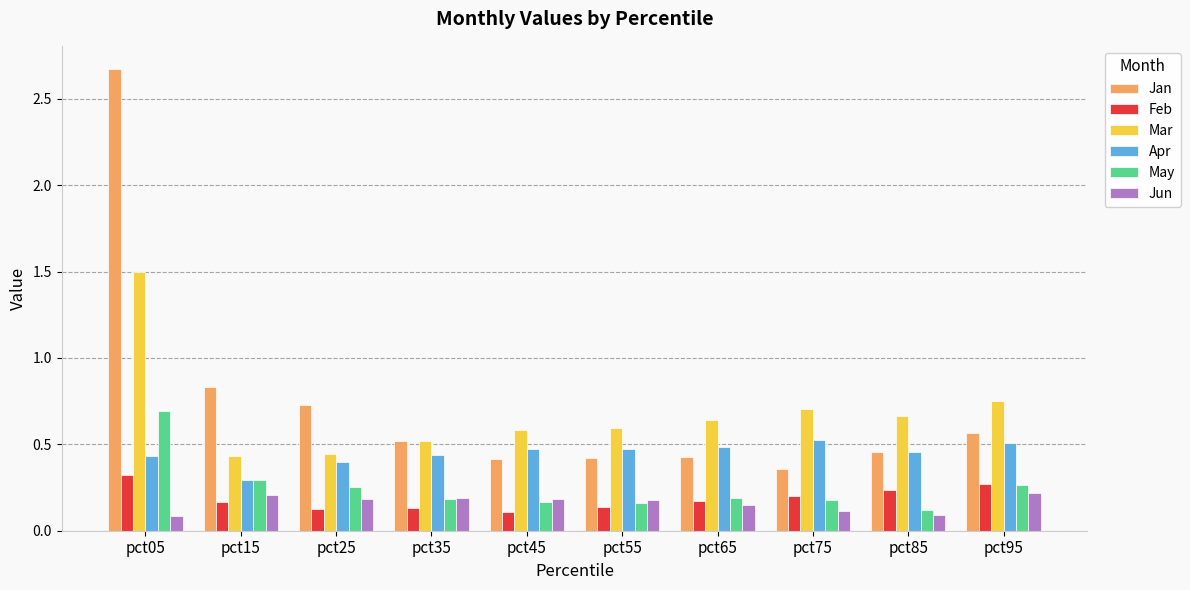

At how many categories does at least one series exceed 0?

10